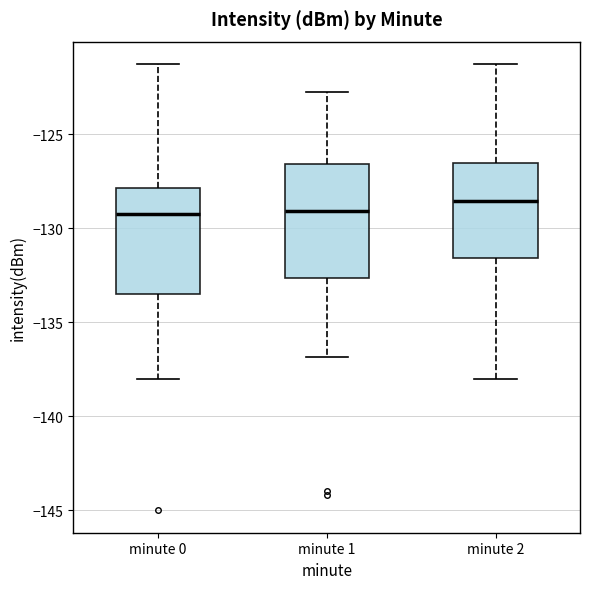

Where does the upper whisker of the box for minute 0 end on the y-axis? The values are not printed on the chart, so give them approximately, as read against the axis.

-121.5